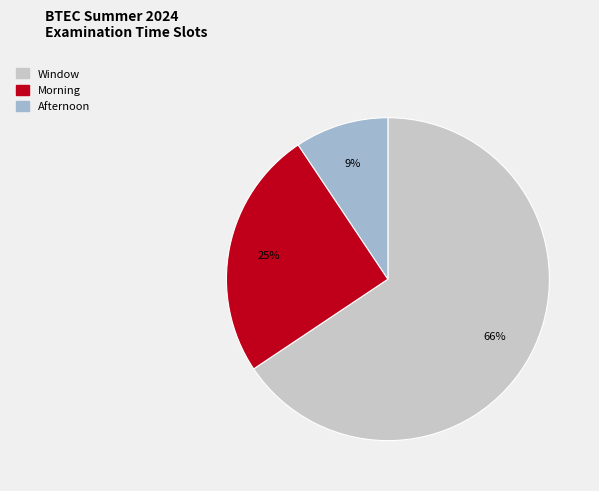

Is there a majority slice in this chart?

Yes